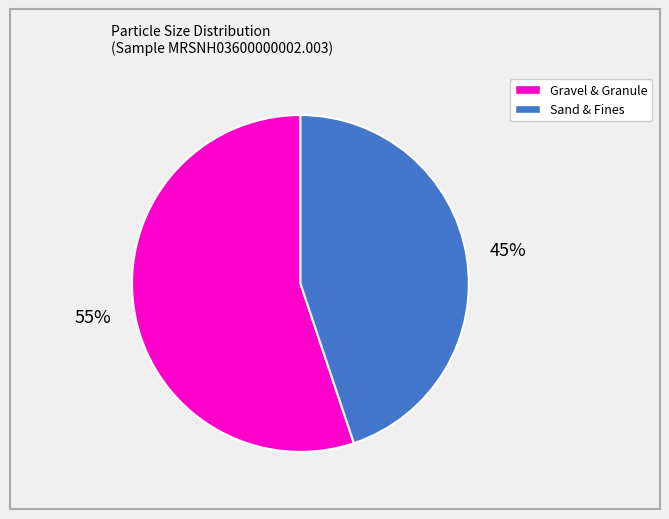

To the nearest percent, what is the difference between the largest and smallest slice percentages?

10%